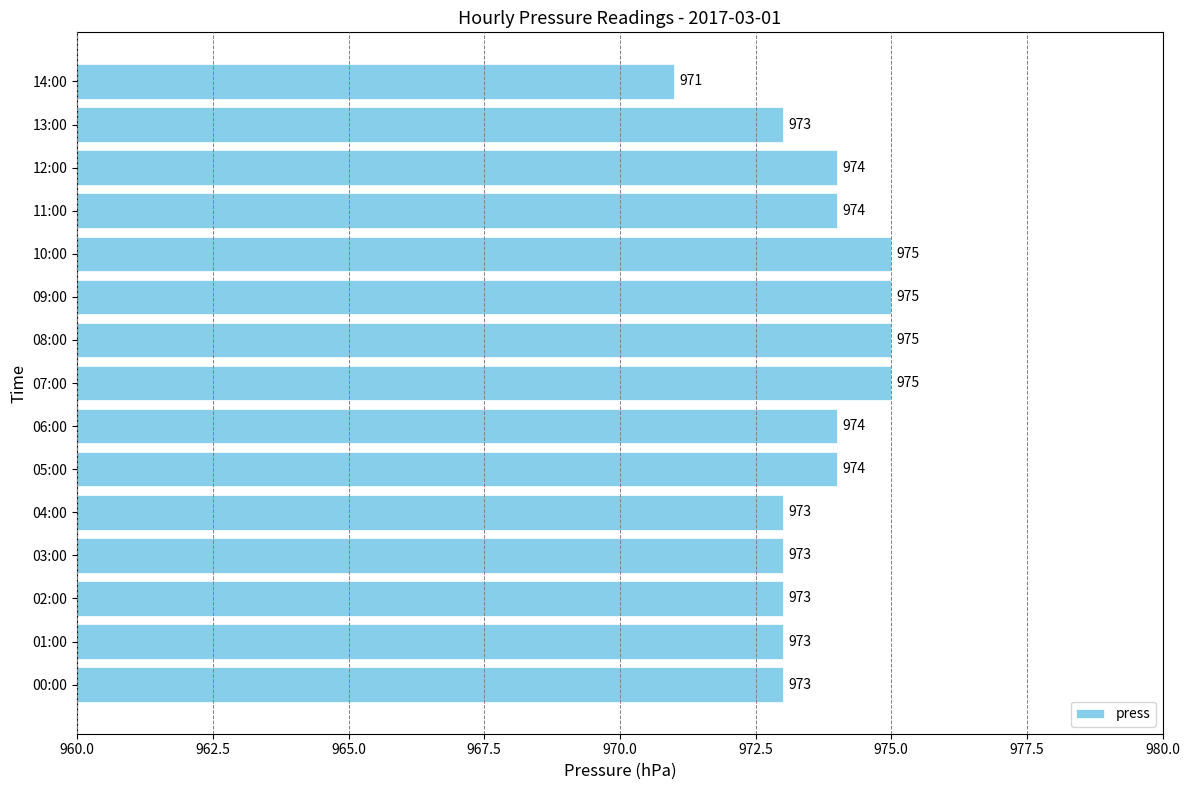

Count the values in the range 973 to 975.

14